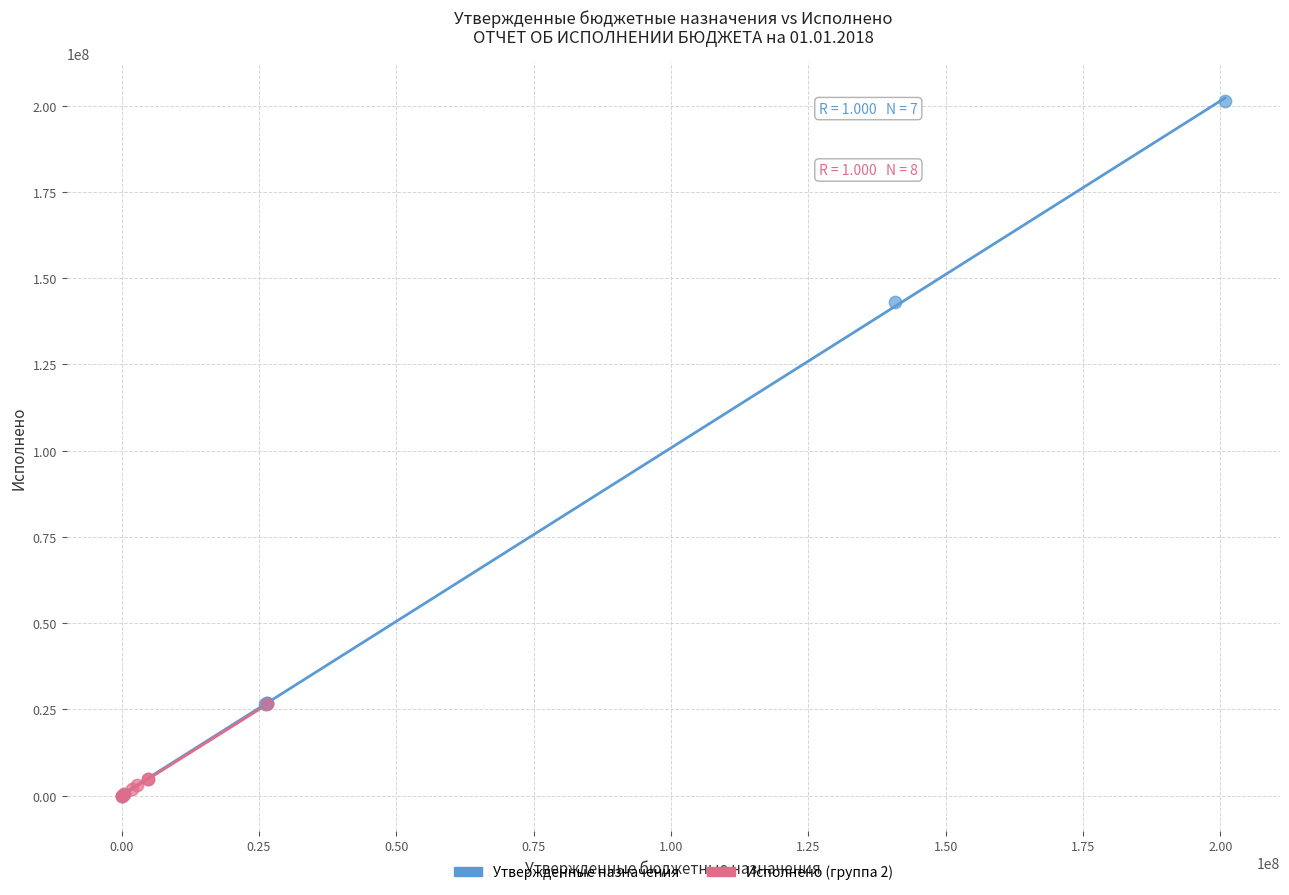

What are all the series names shown in the legend?

Утвержденные назначения, Исполнено (группа 2)